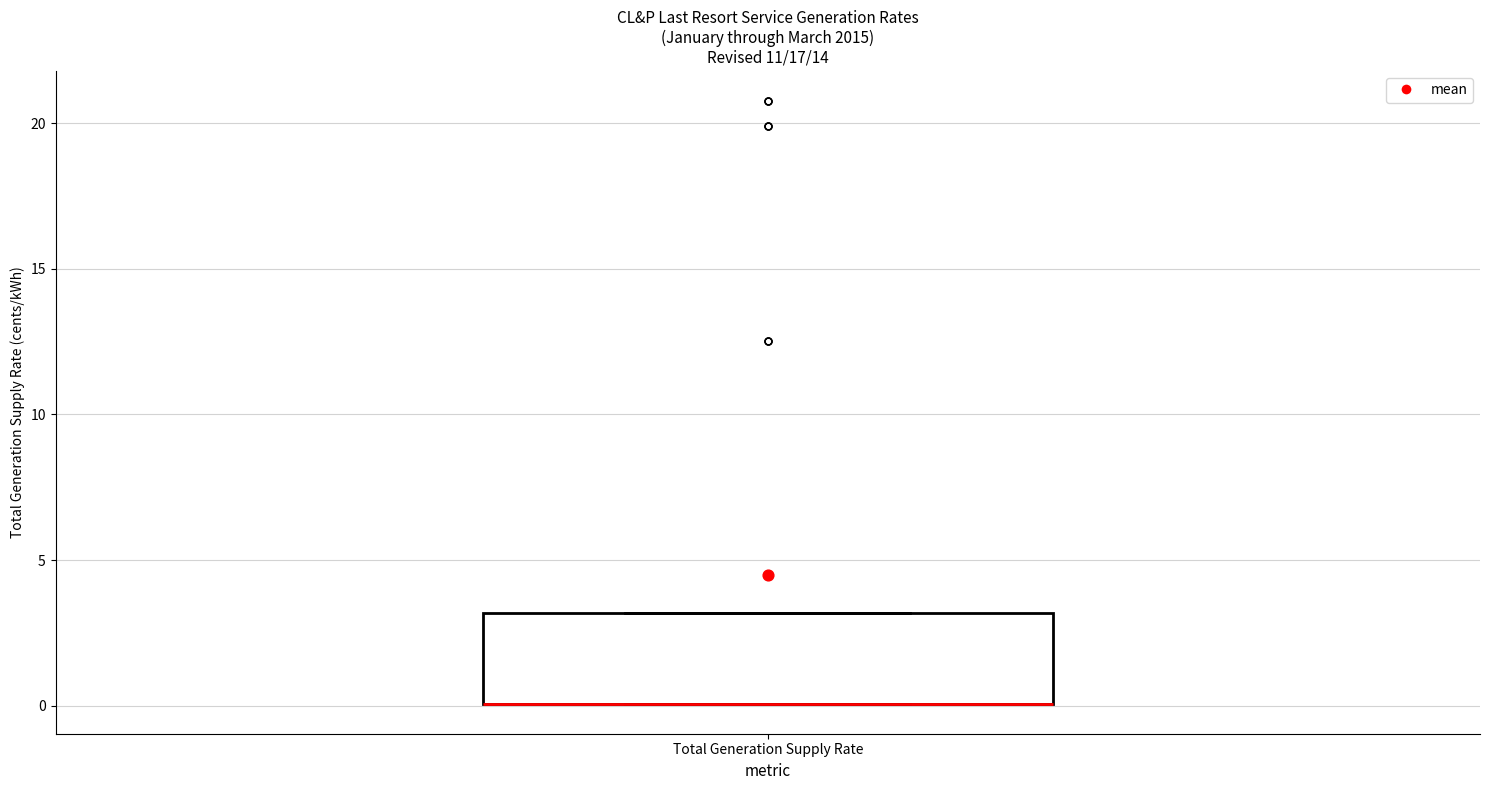

Read this box plot against the y-axis: the position of the median line, the range covered by the box, and the ends of both whiskers. The values are not printed on the chart, so give them approximately, as read against the axis.

median 0 (drawn on the box's lower edge), box 0 to 3, whiskers 0 to 3